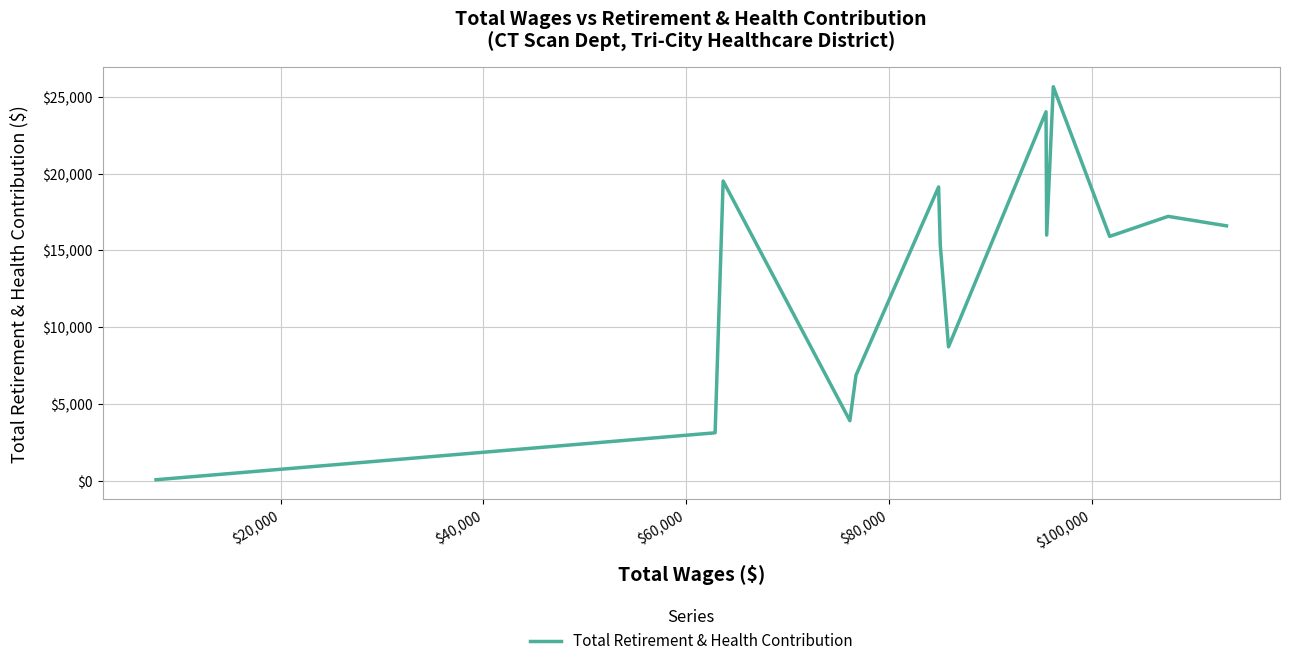

What is the maximum value shown in the chart?

25657